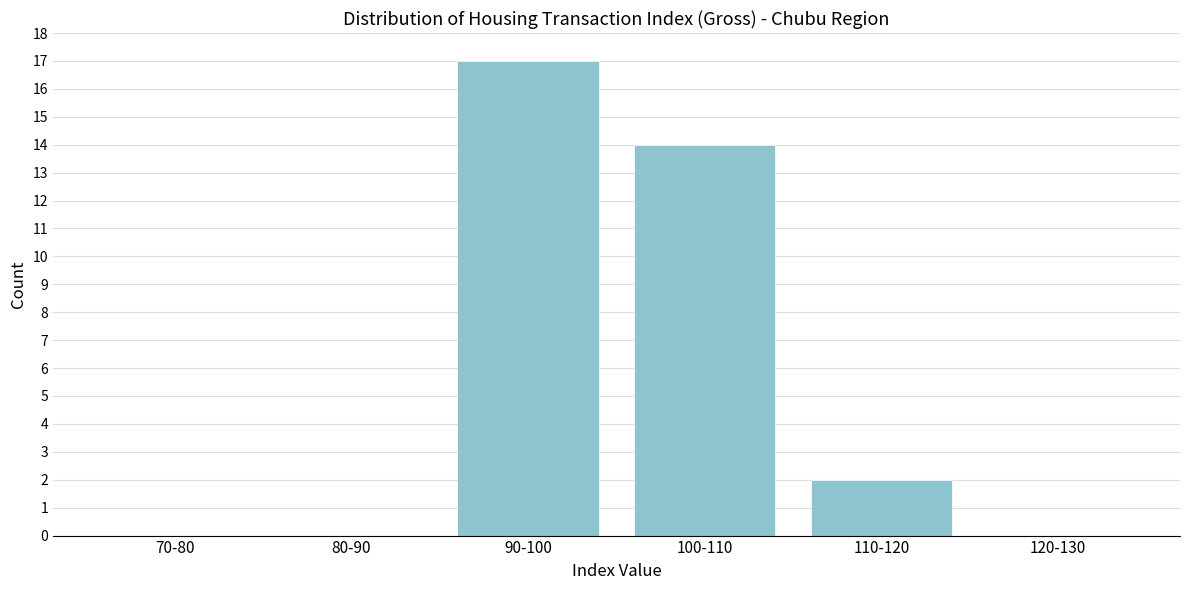

Reading right to left, what are all the values shown in this chart?

120-130=0	110-120=2	100-110=14	90-100=17	80-90=0	70-80=0